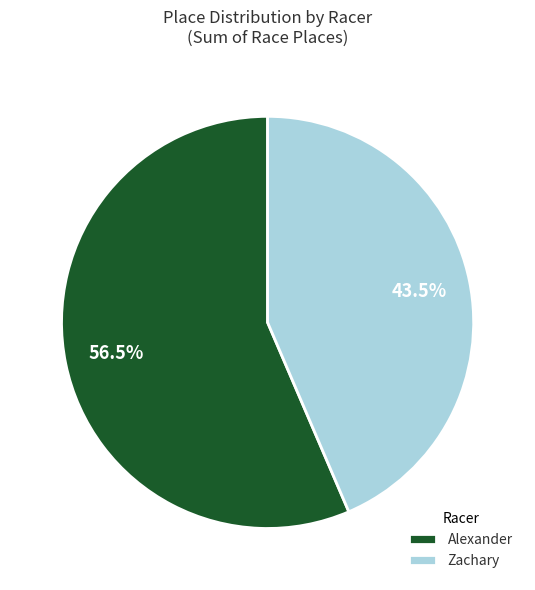

Is the sum of Zachary and Alexander greater than half?

Yes